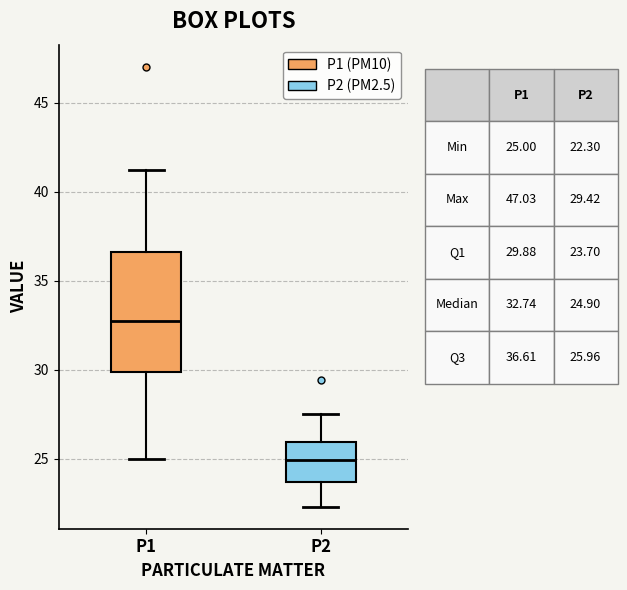

Which box is the tallest, from its lower edge to its upper edge?

P1